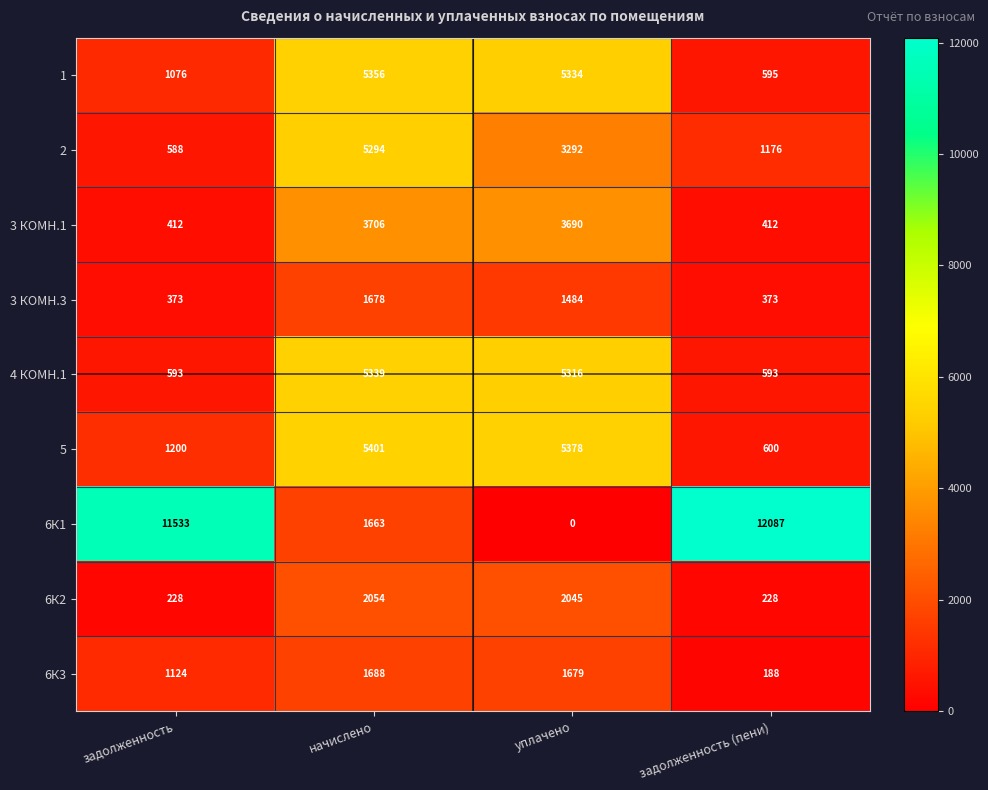

At задолженность, list the series in order from smallest to largest.

6К2, 3 КОМН.3, 3 КОМН.1, 2, 4 КОМН.1, 1, 6К3, 5, 6К1